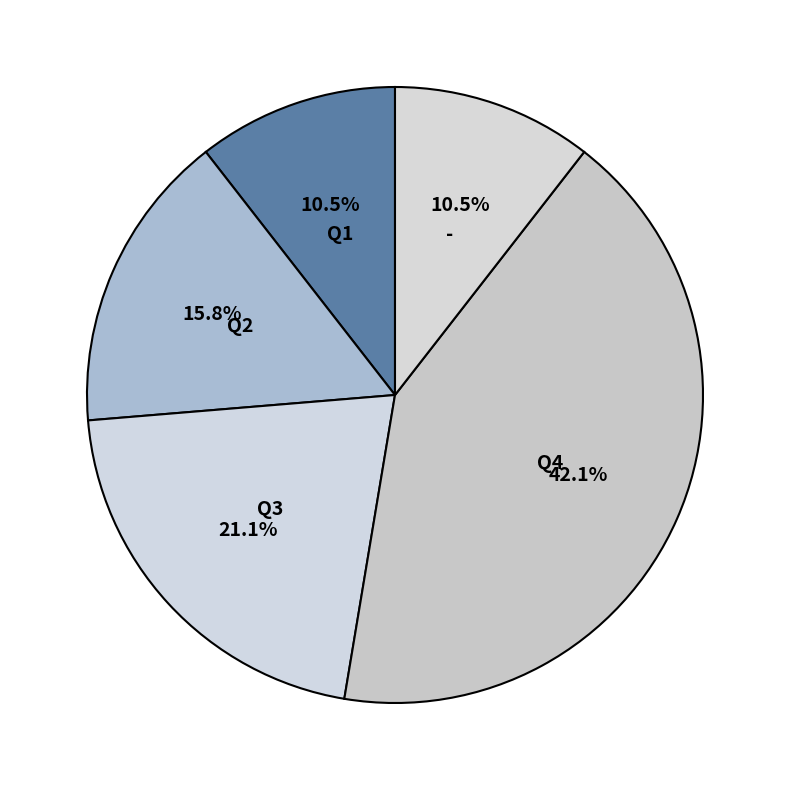

Which has a higher value, Q3 or Q4?

Q4